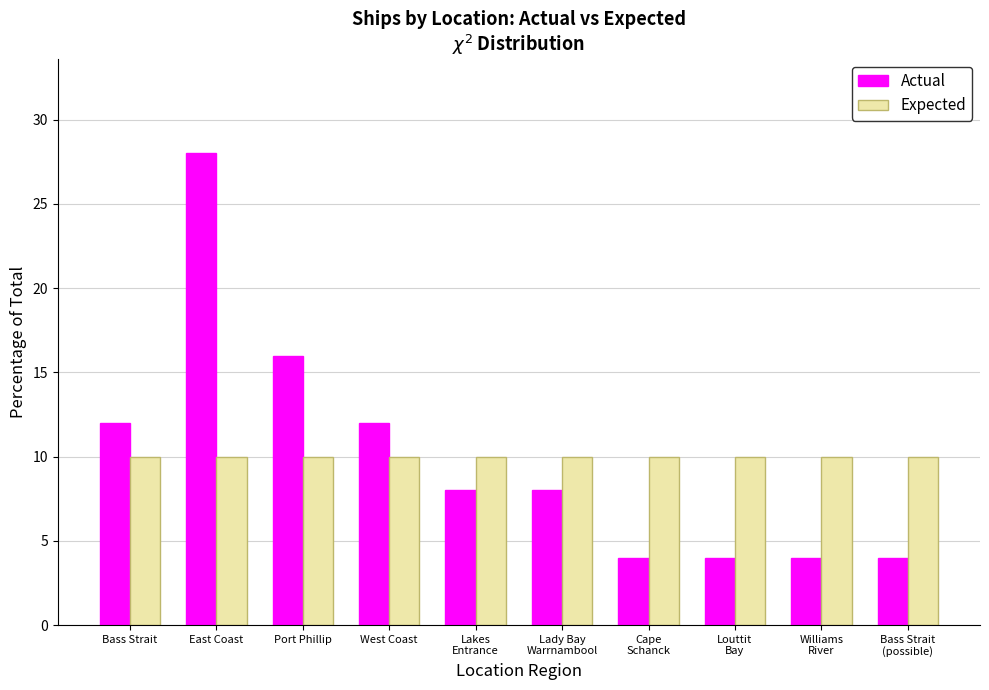

What is the total value across all series at Williams
River?

14.0